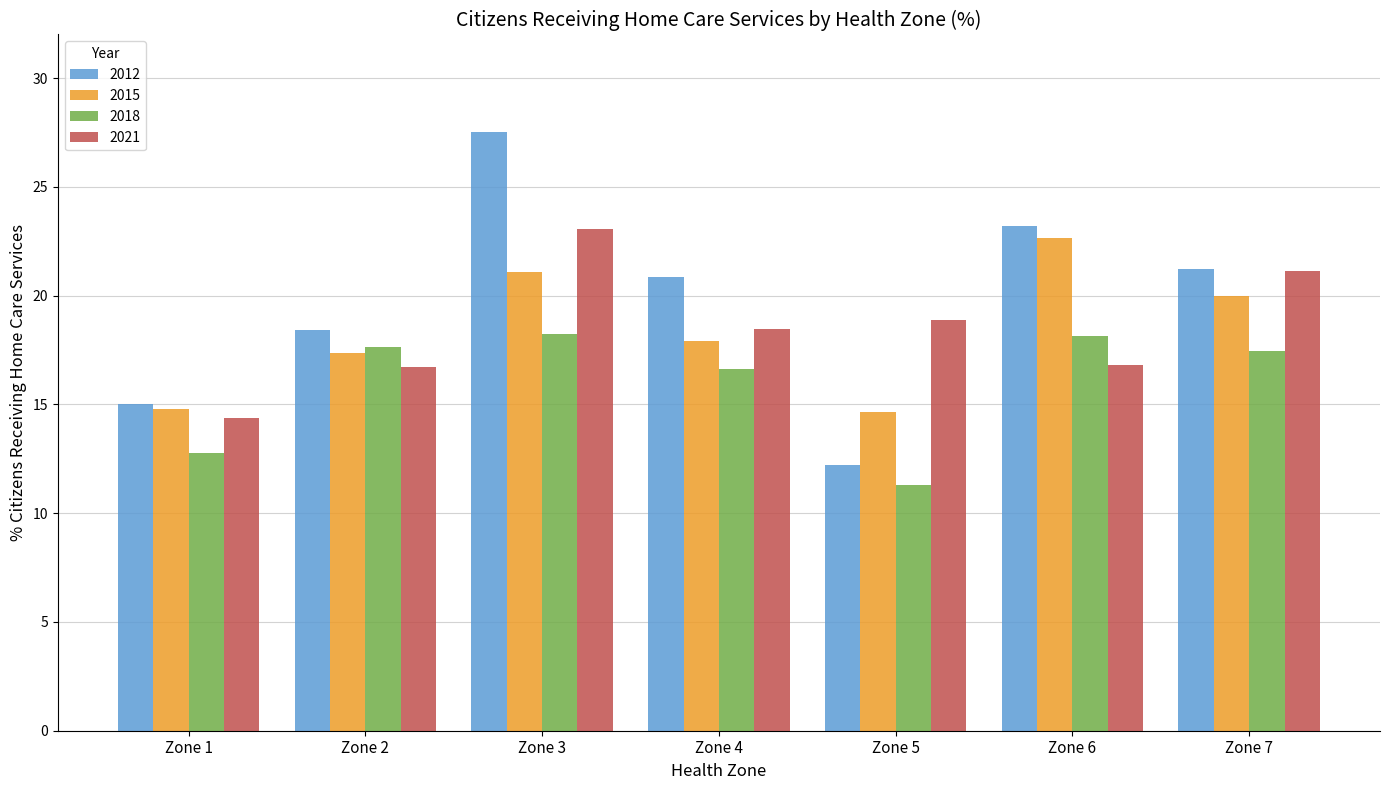

At how many categories does at least one series exceed 20?

4